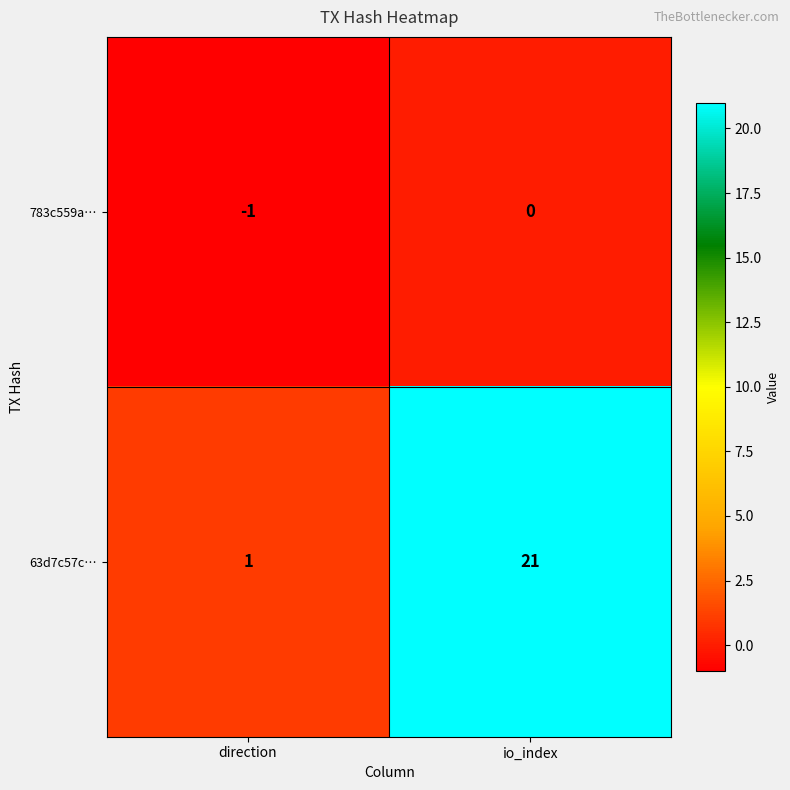

At which category is the sum across all series the highest?

io_index